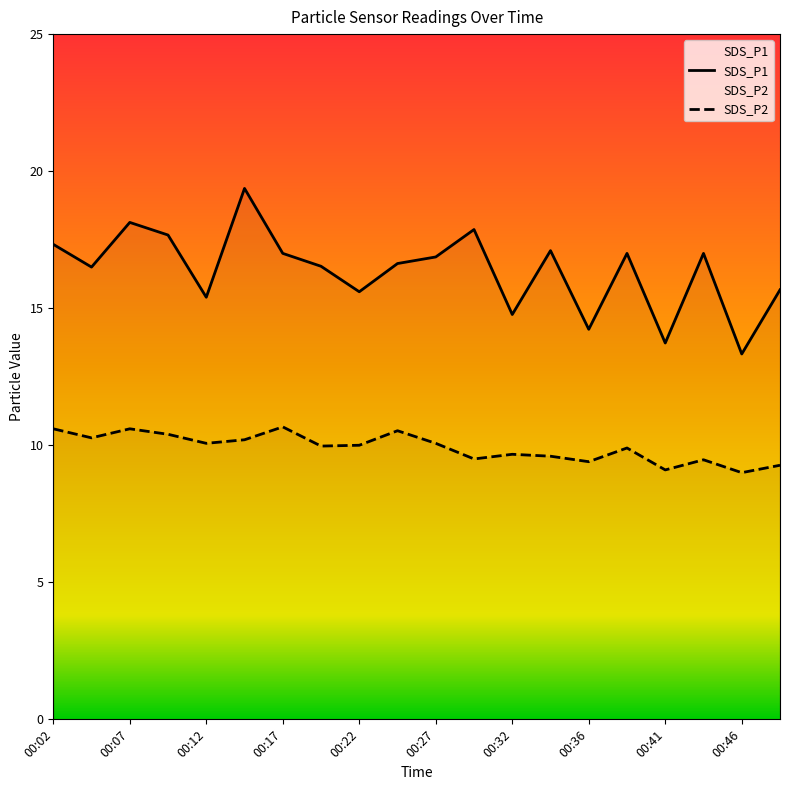

Reading left to right, transcribe all the data shown in this chart.

SDS_P1: 17.3	16.5	18.1	17.7	15.4	19.4	17.0	16.5	15.6	16.6	16.9	17.9	14.8	17.1	14.2	17.0	13.7	17.0	13.3	15.7
SDS_P2: 10.6	10.3	10.6	10.4	10.1	10.2	10.7	10.0	10.0	10.5	10.1	9.5	9.7	9.6	9.4	9.9	9.1	9.5	9.0	9.3